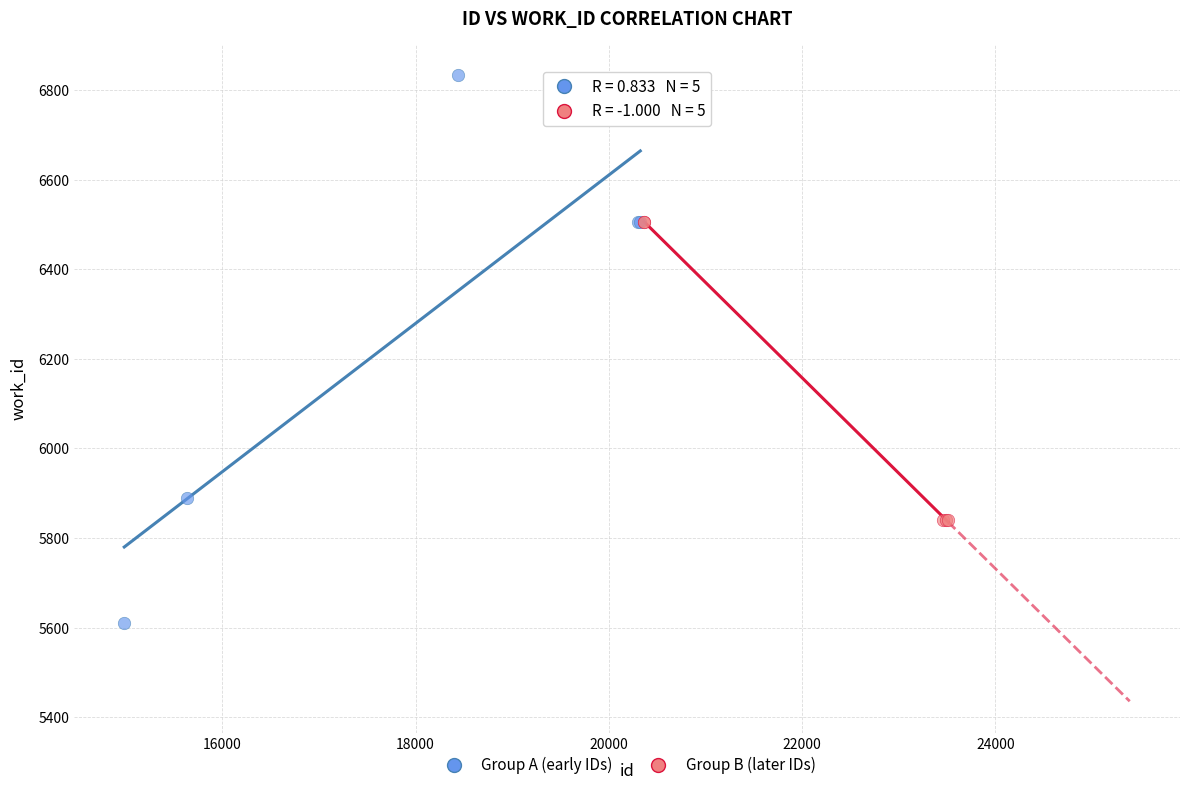

Which series reaches the minimum Y coordinate?

Group A (early IDs)